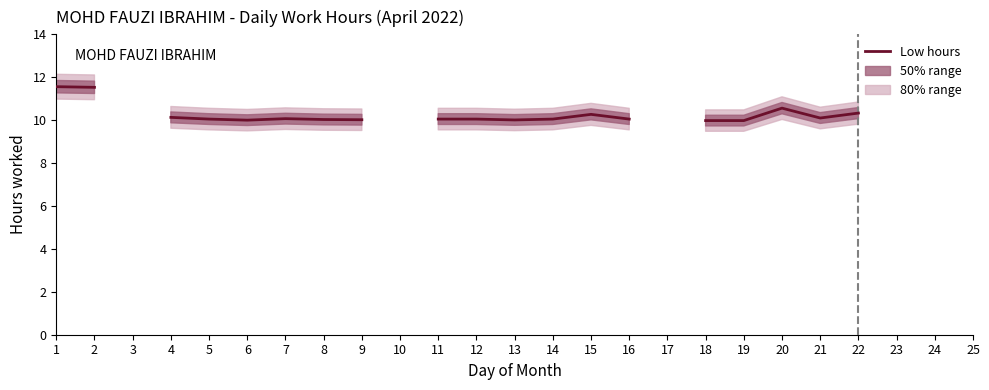

How many points are lower than both their immediate neighbors (excluding endpoints)?

3